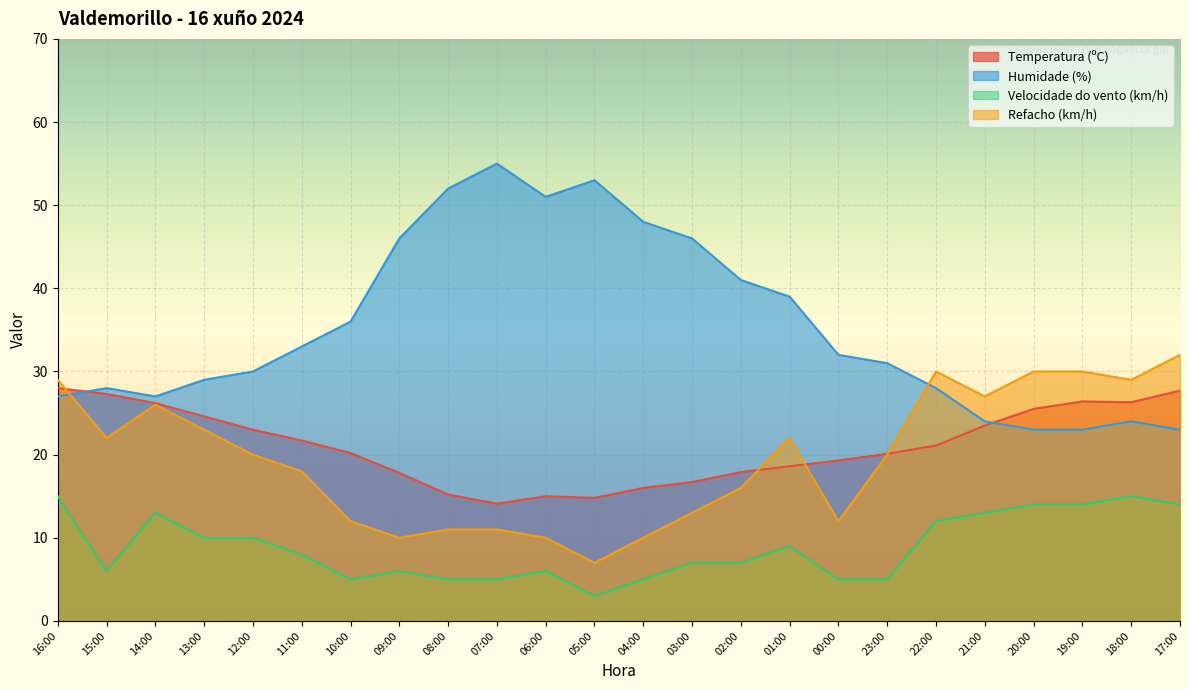

What is the total value across all series at 21:00?

87.5